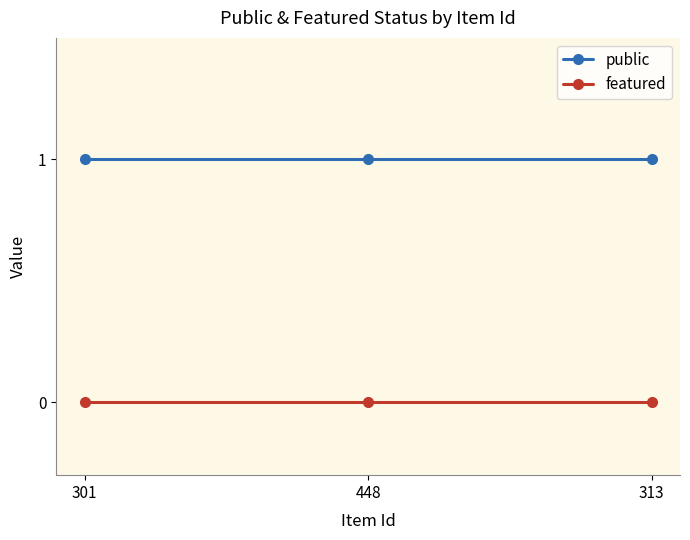

Rank the series at 448 from lowest to highest value.

featured, public